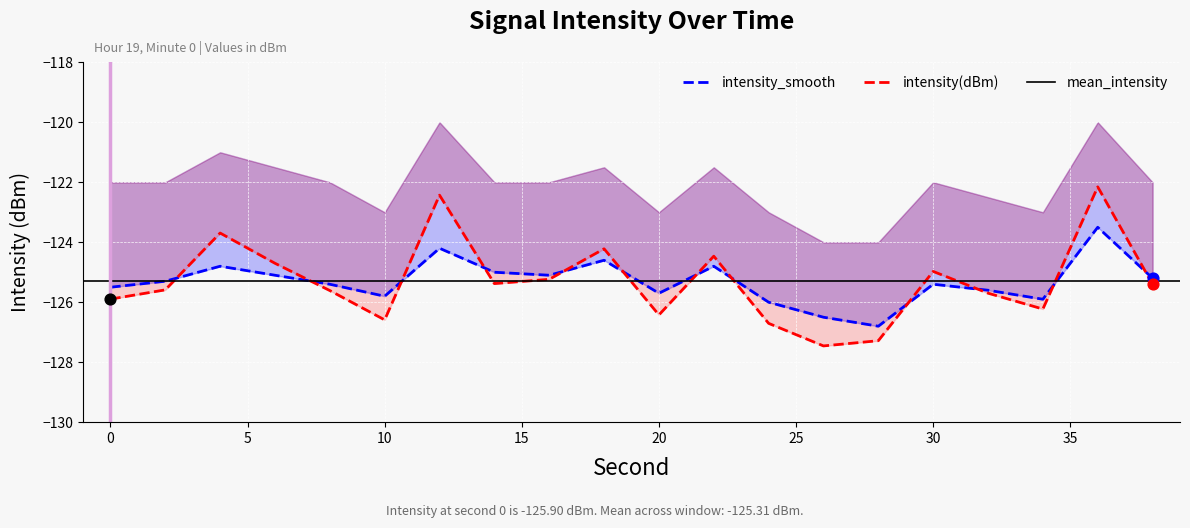

Which series has the largest total across all categories?

intensity(dBm)